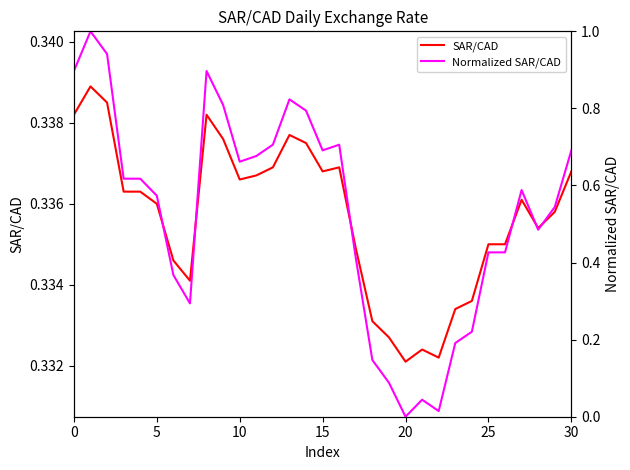

How many data points in Normalized SAR/CAD are above 0?

30